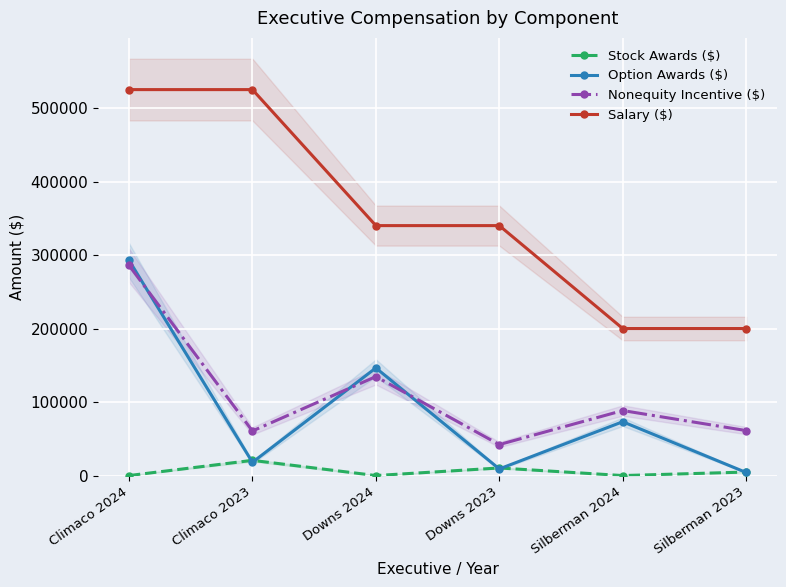

Is the value of Stock Awards ($) at Downs 2024 greater than the value of Salary ($) at Silberman 2024?

No